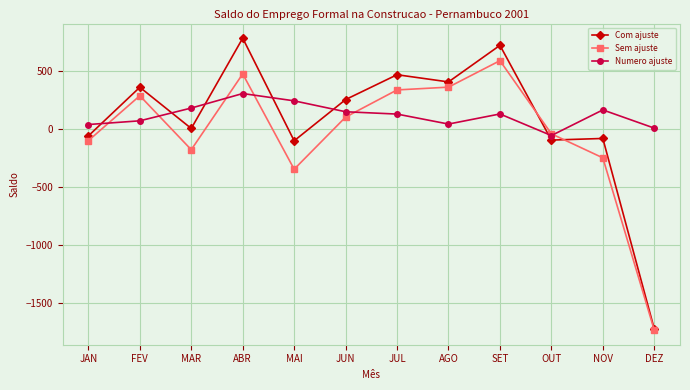

Which series changed the most between ABR and JUL?

Com ajuste